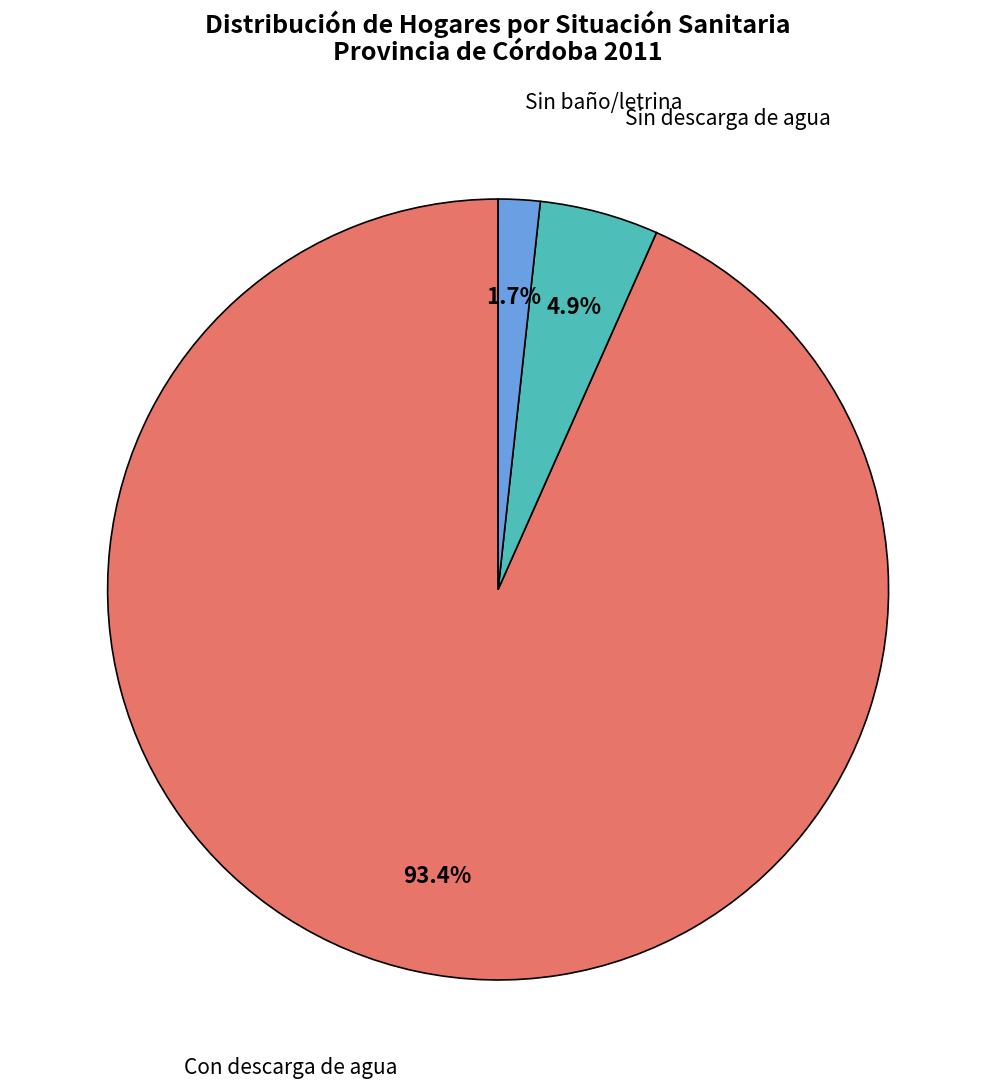

Is there any slice that represents more than half of the pie?

Yes